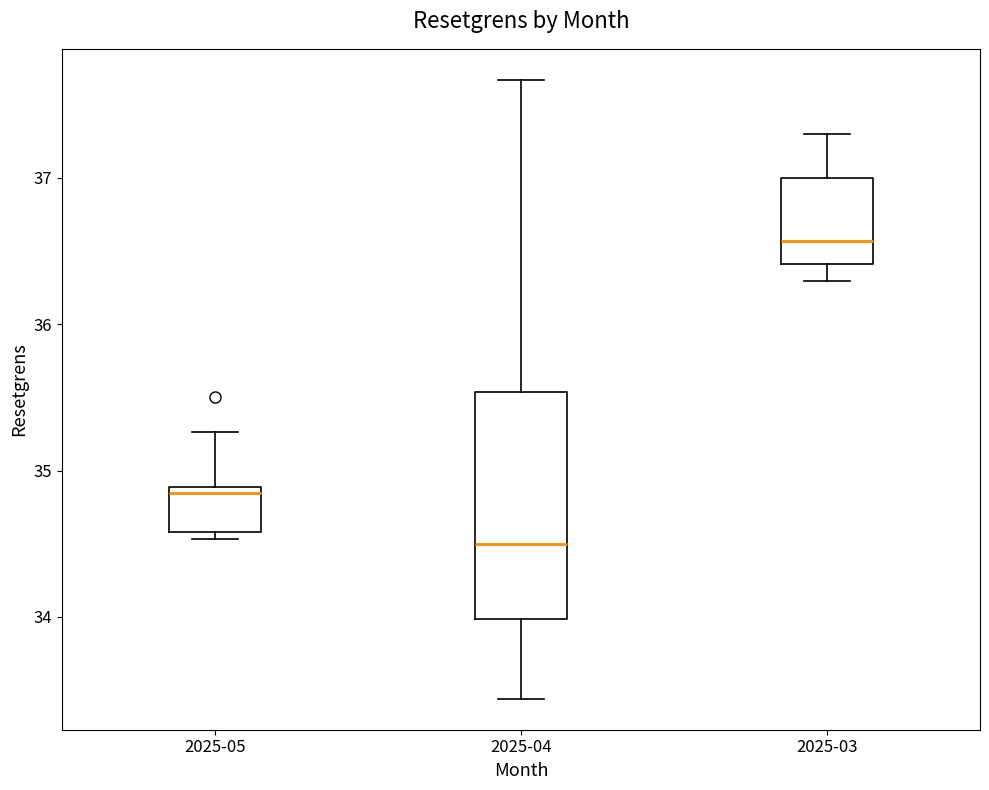

Which box's median line is the lowest?

2025-04